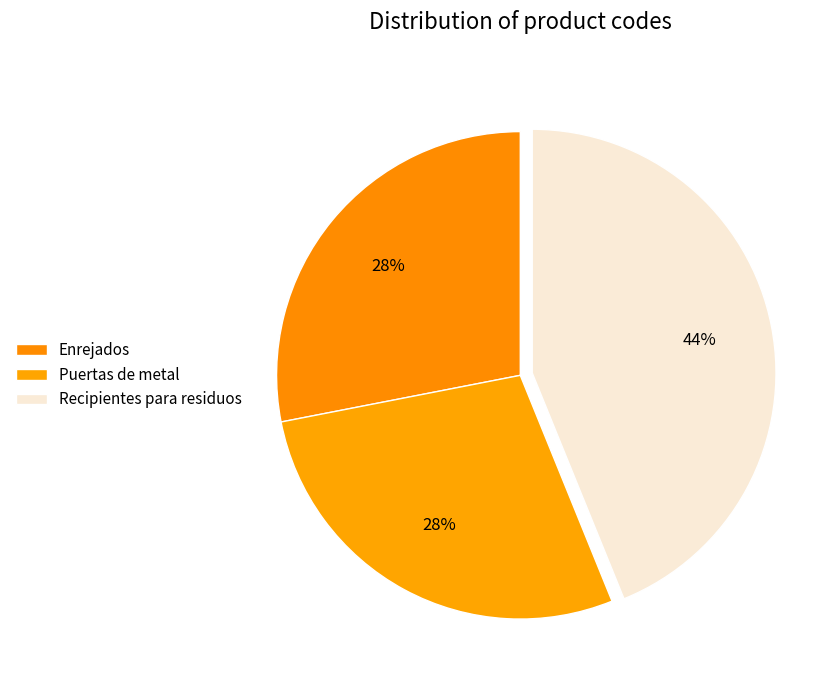

Count the number of slices in the pie.

3